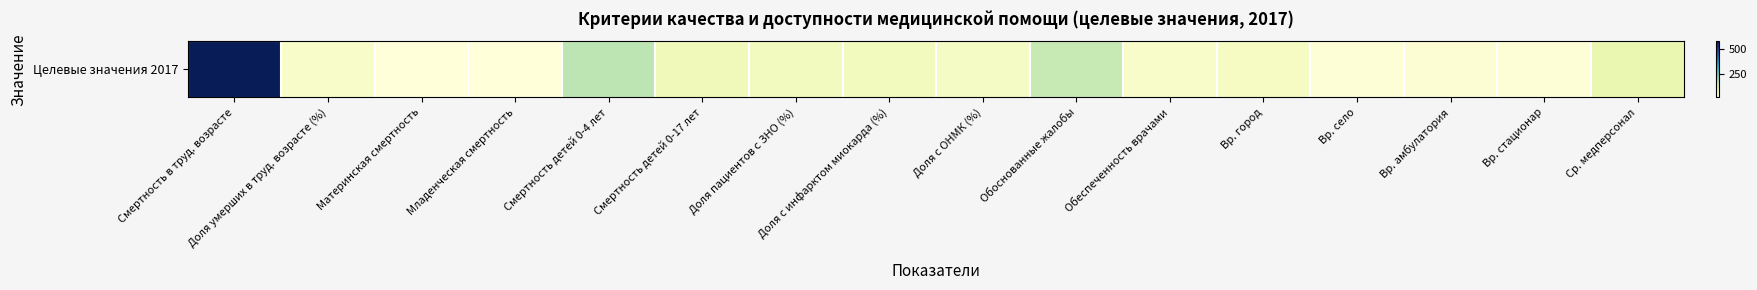

Is it true that the value at Смертность в труд. возрасте is 580.0?

True